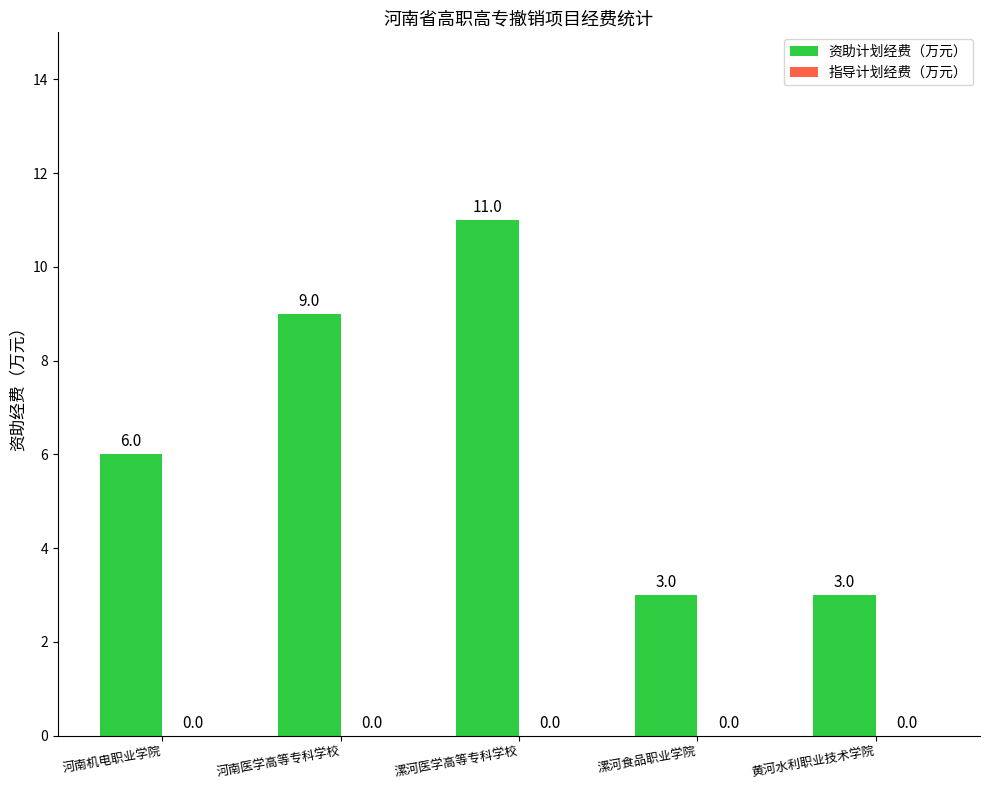

At which label is the value closest to 7?

河南机电职业学院